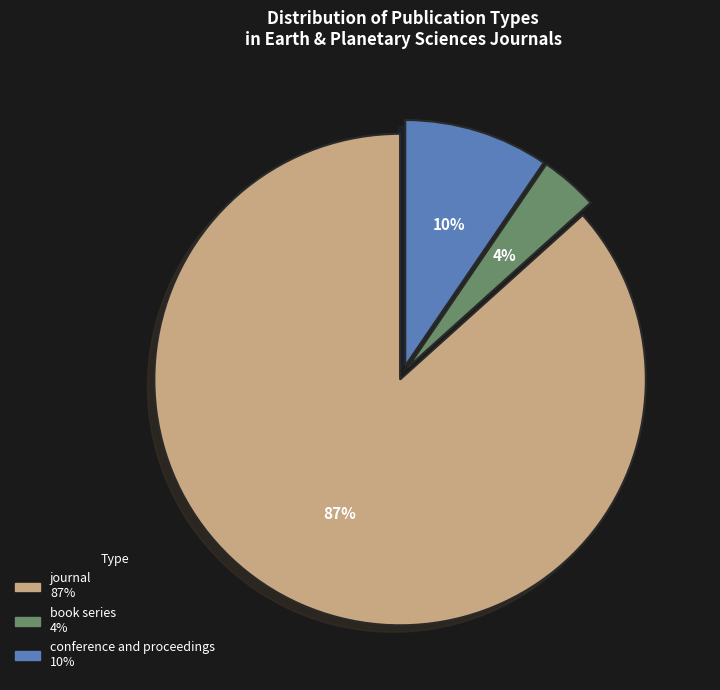

To the nearest percent, what percentage of the pie is conference and proceedings?

10%